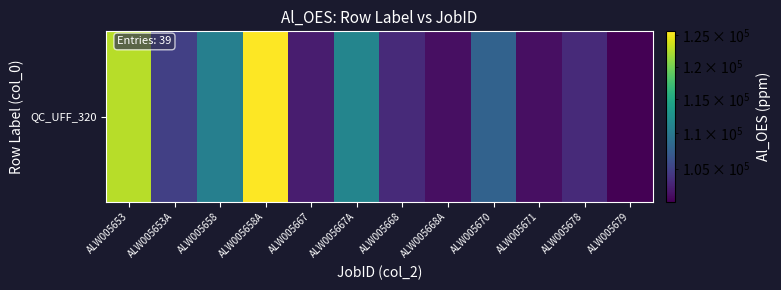

Rank the categories by value from lowest to highest.

ALW005679, ALW005668A, ALW005671, ALW005667, ALW005678, ALW005668, ALW005653A, ALW005670, ALW005658, ALW005667A, ALW005653, ALW005658A